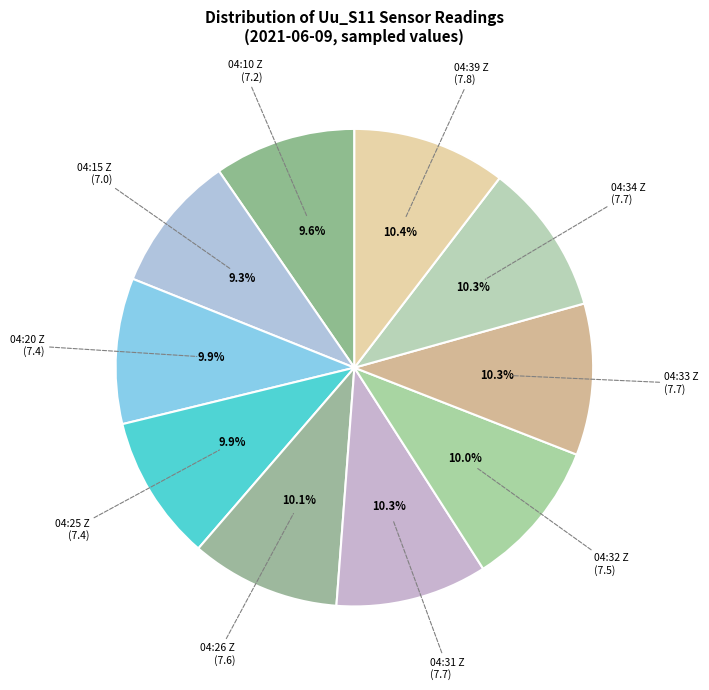

How many slices are in this pie chart?

10